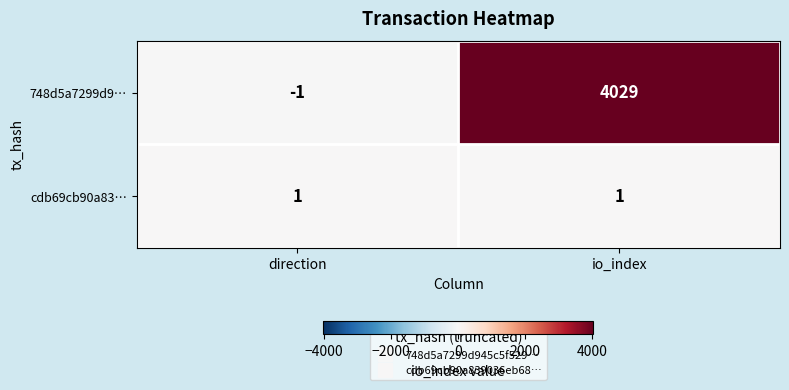

What is the average value of the 748d5a7299d9… series?

2014